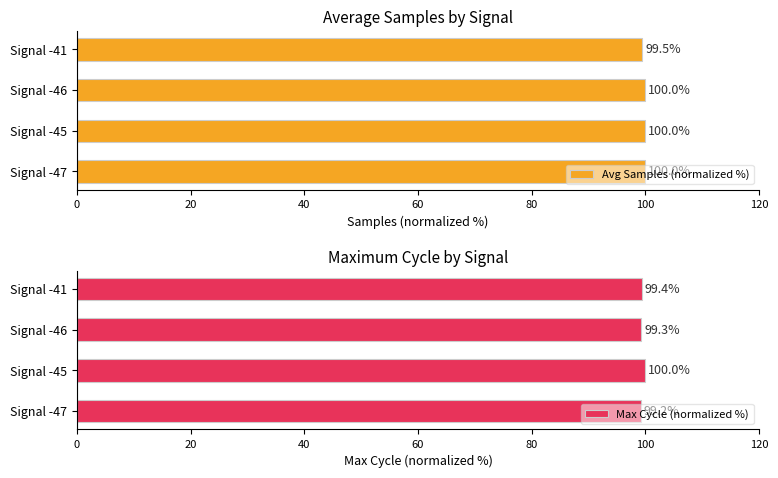

Reading left to right, transcribe all the data shown in this chart.

Avg Samples (normalized %): 100.0	100.0	100.0	99.5
Max Cycle (normalized %): 99.2	100.0	99.3	99.4